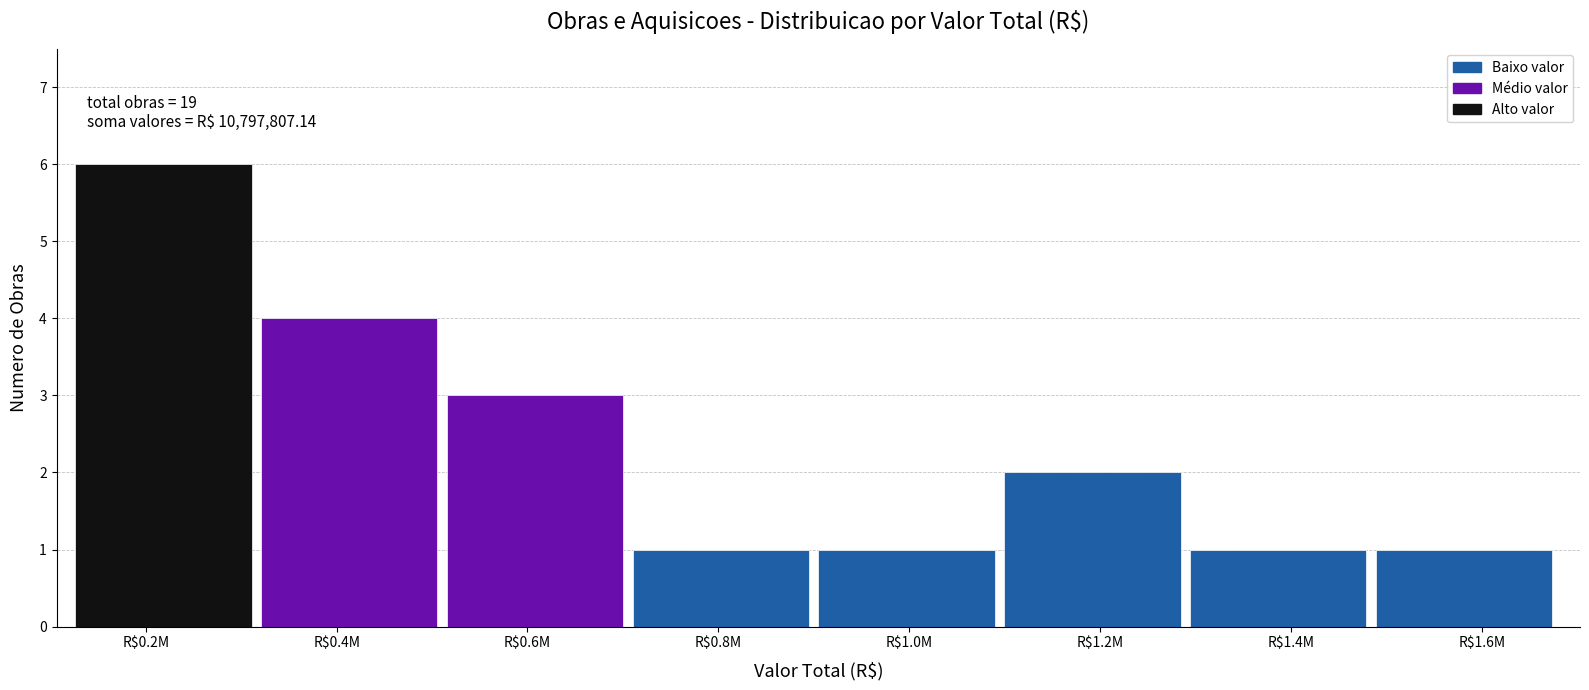

Reading left to right, what are all the values shown in this chart?

6	4	3	1	1	2	1	1